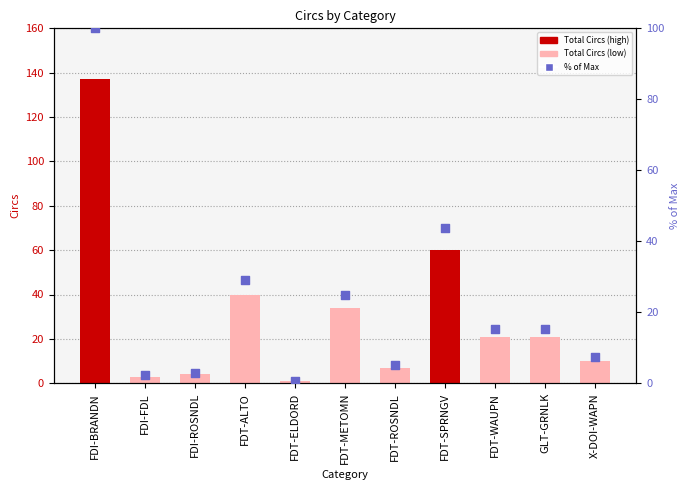

What is the total value across all series at FDT-SPRNGV?

103.8